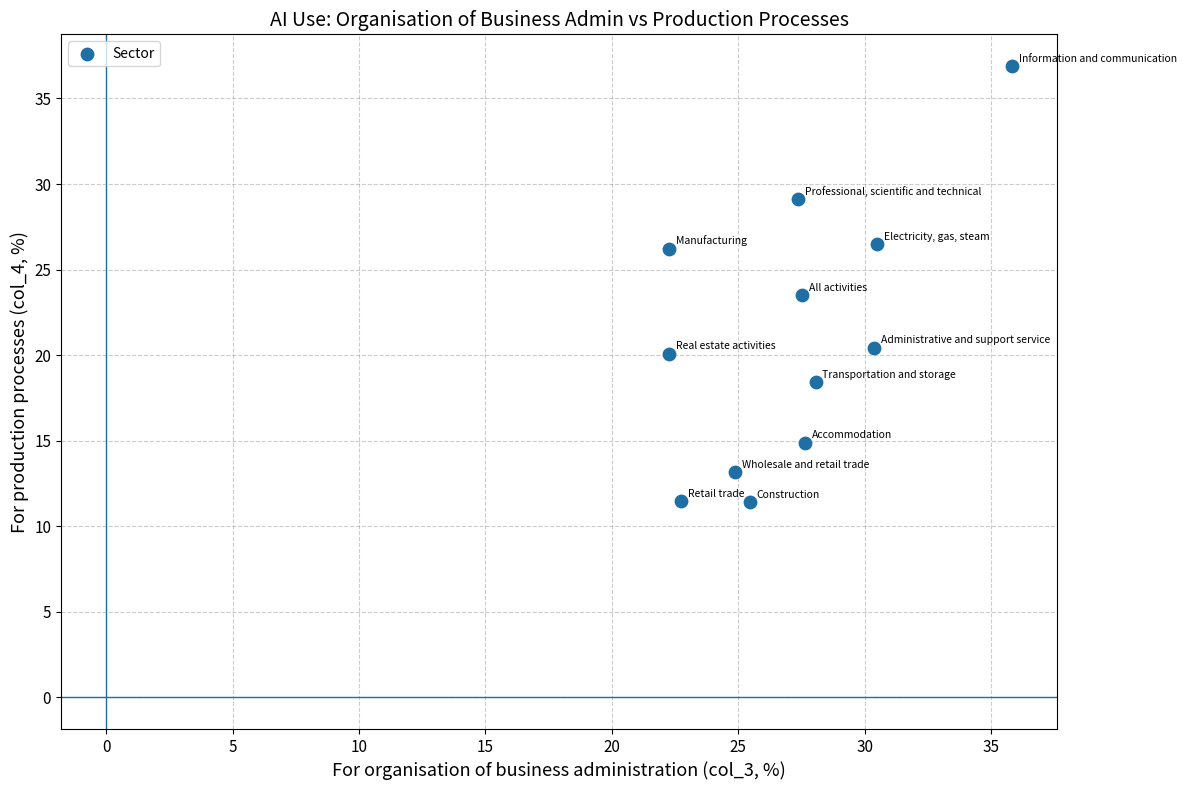

What is the range of X values (max minus min)?

13.6